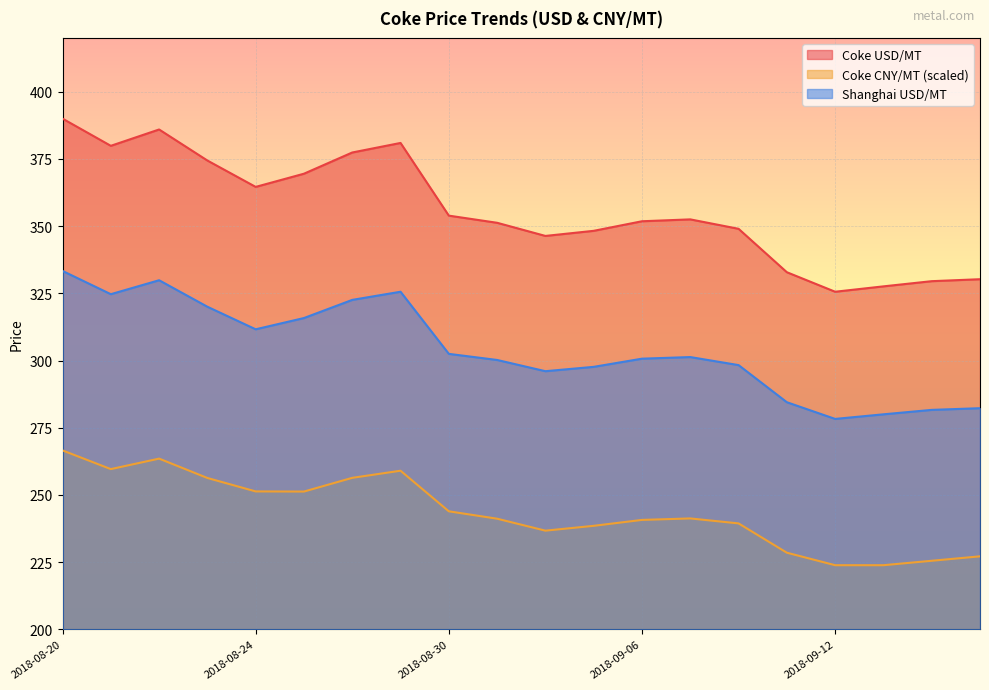

What are all the series names shown in the legend?

Coke USD/MT, Coke CNY/MT (scaled), Shanghai USD/MT